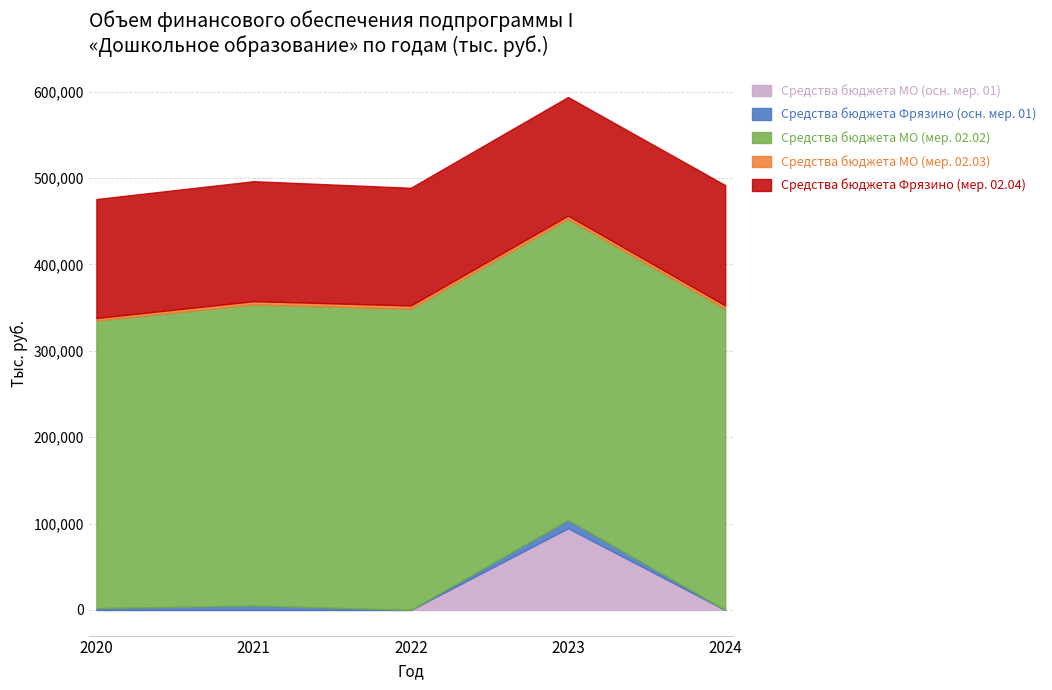

True or false: Средства бюджета Фрязино (осн. мер. 01) and Средства бюджета Фрязино (мер. 02.04) cross at least once.

False